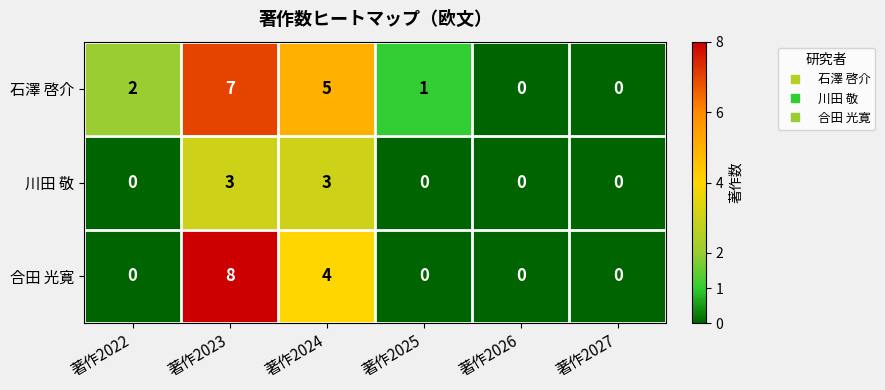

How many 川田 敬 values are between 0 and 3?

6